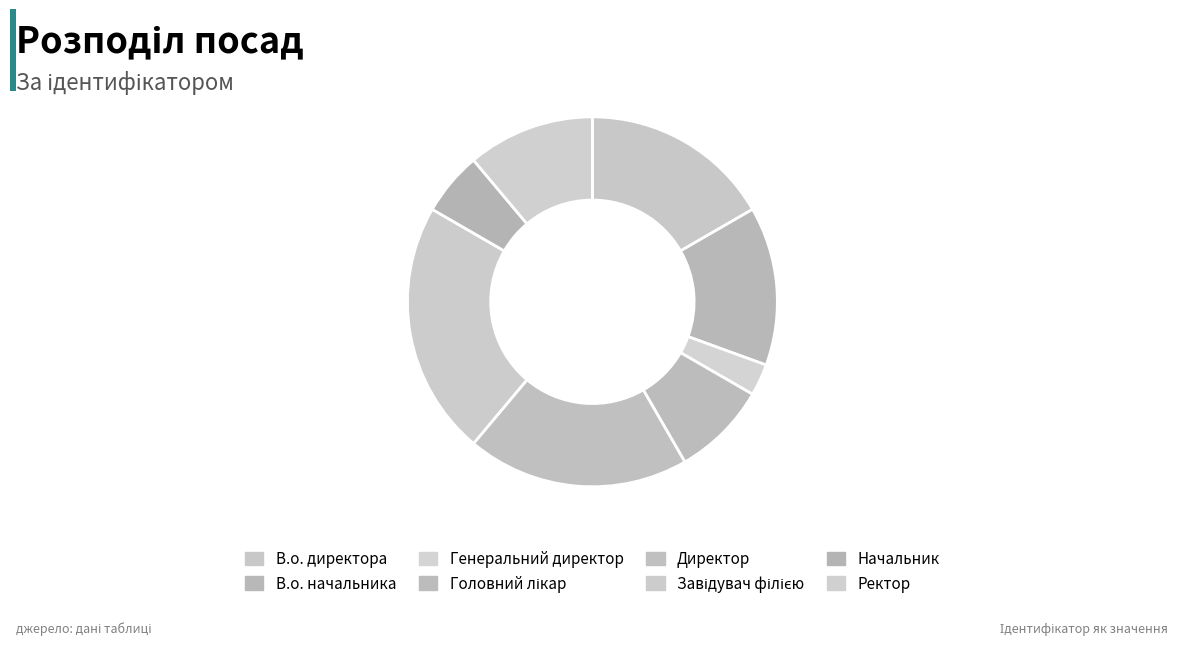

Count the number of slices in the pie.

8